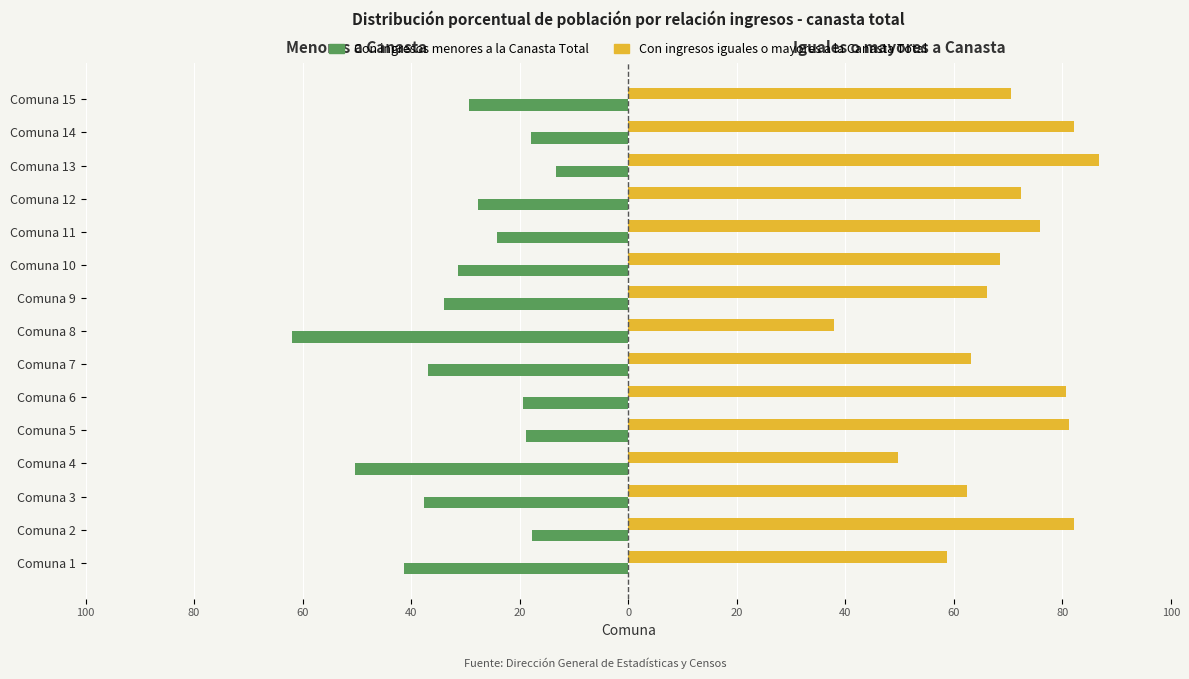

What are all the series names shown in the legend?

Con ingresos menores a la Canasta Total, Con ingresos iguales o mayores a la Canasta Total